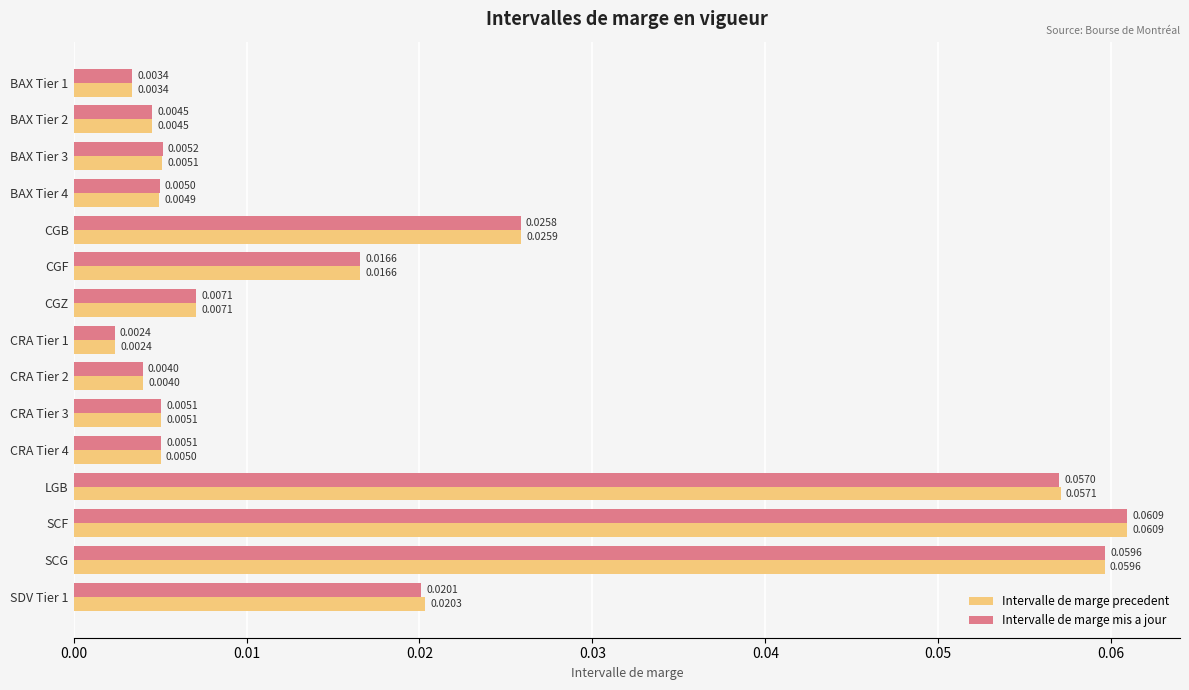

At which label does Intervalle de marge mis a jour reach its peak?

SCF